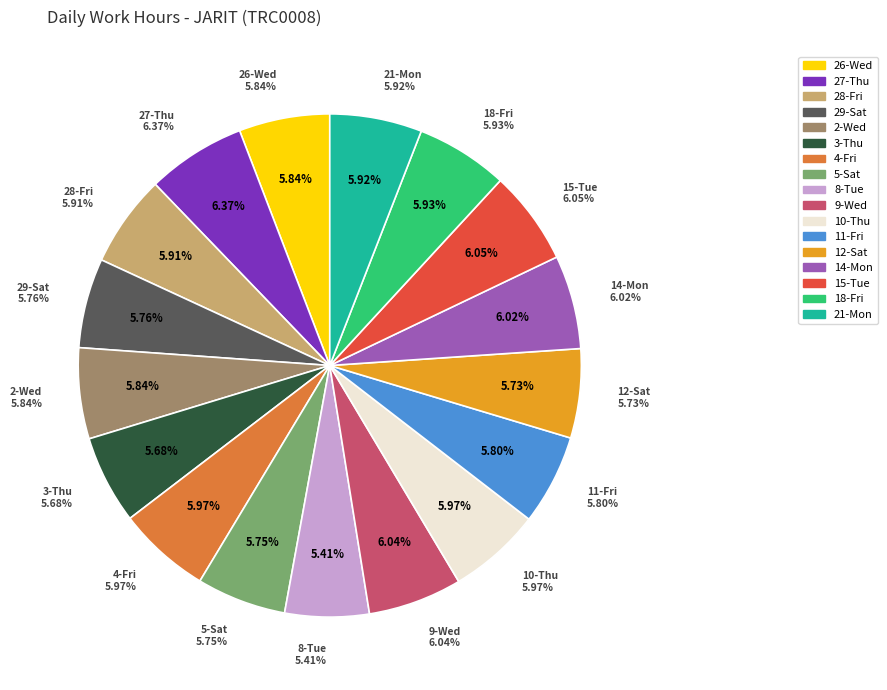

To the nearest percent, what portion does 18-Fri represent?

6%